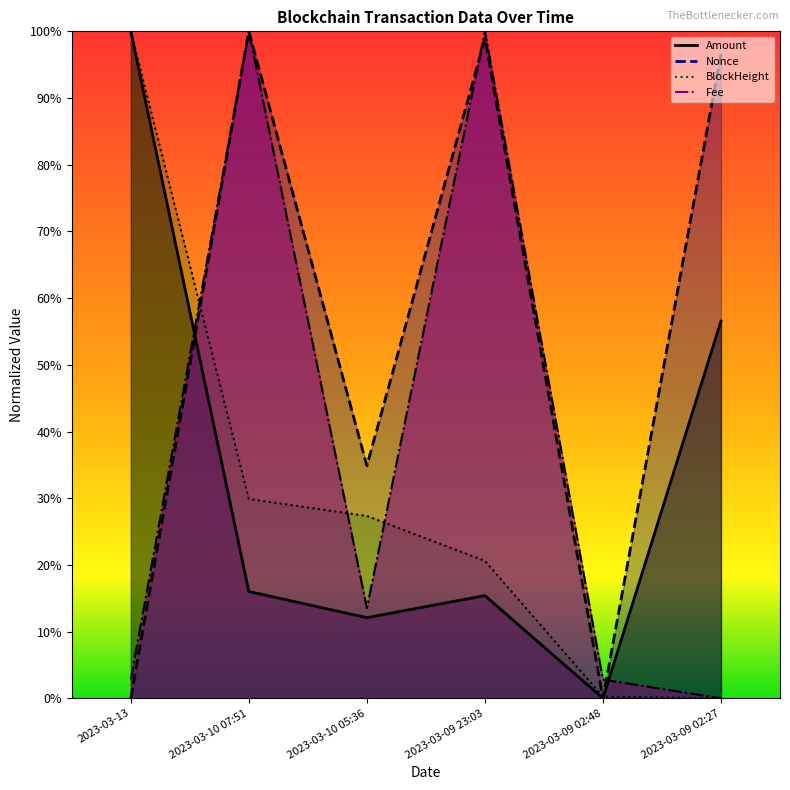

Does the chart have visible grid lines?

No